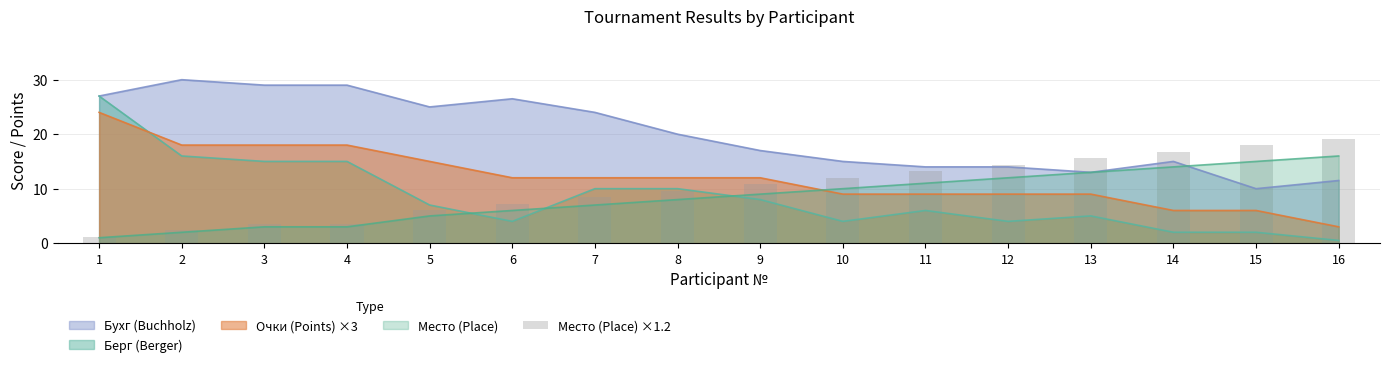

What is the minimum value for Бухг (Buchholz)?

10.0